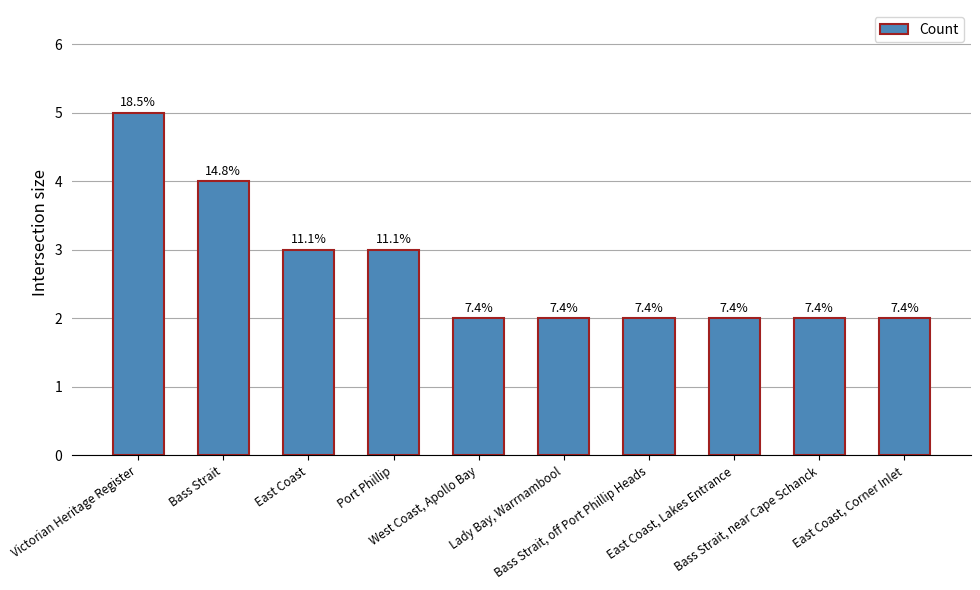

Between West Coast, Apollo Bay and Port Phillip, which is larger?

Port Phillip